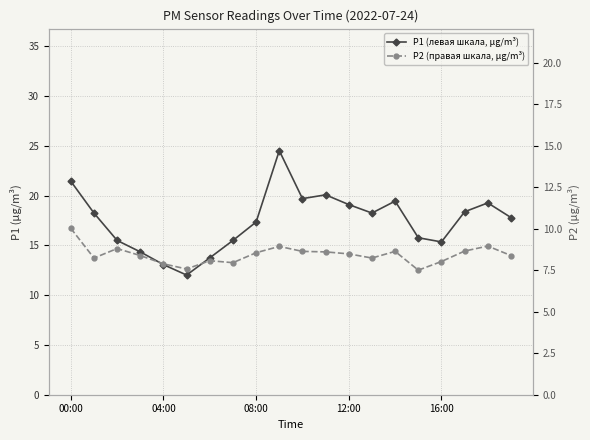

True or false: P1 (левая шкала, µg/m³) and P2 (правая шкала, µg/m³) cross at least once.

False